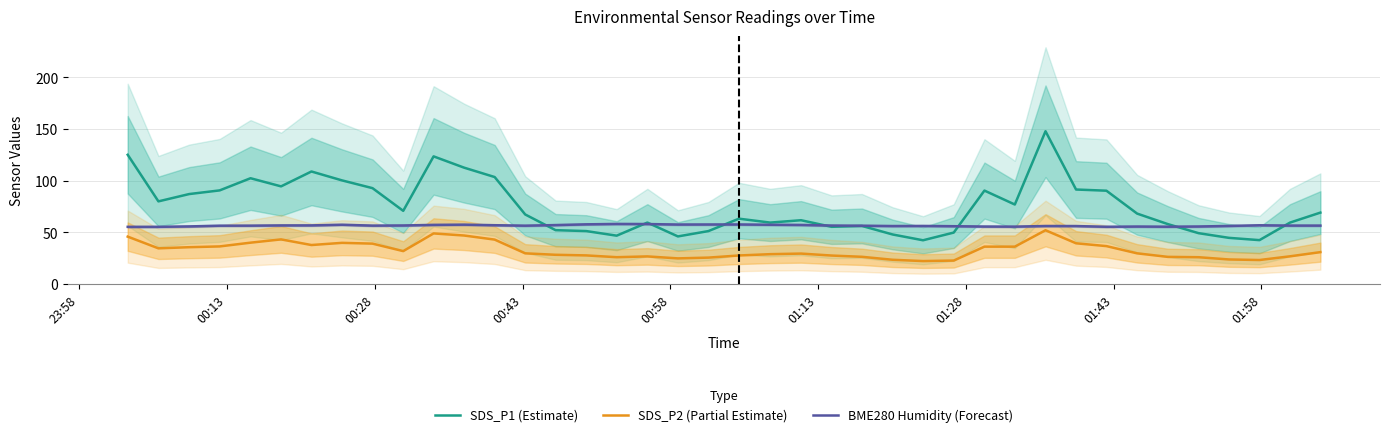

How many series are shown in this chart?

3